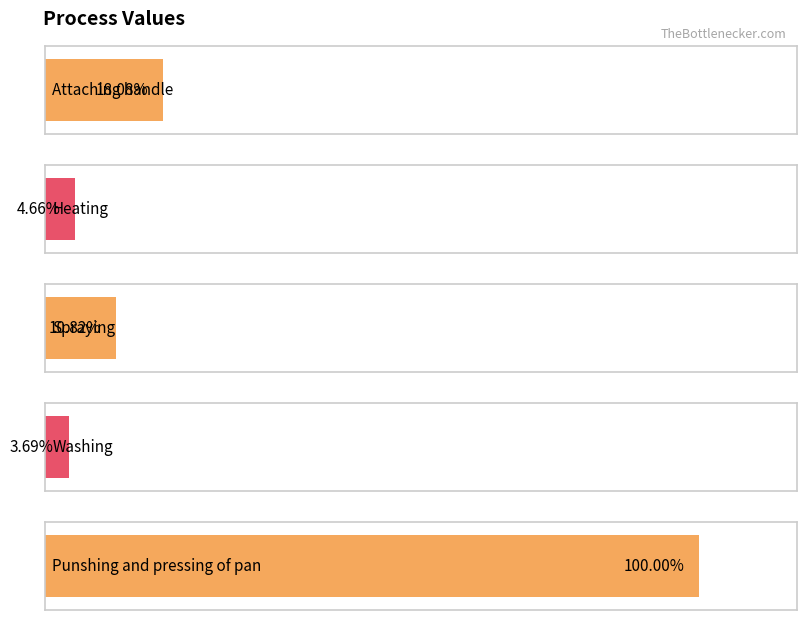

Which label corresponds to the smallest value in the chart?

Washing